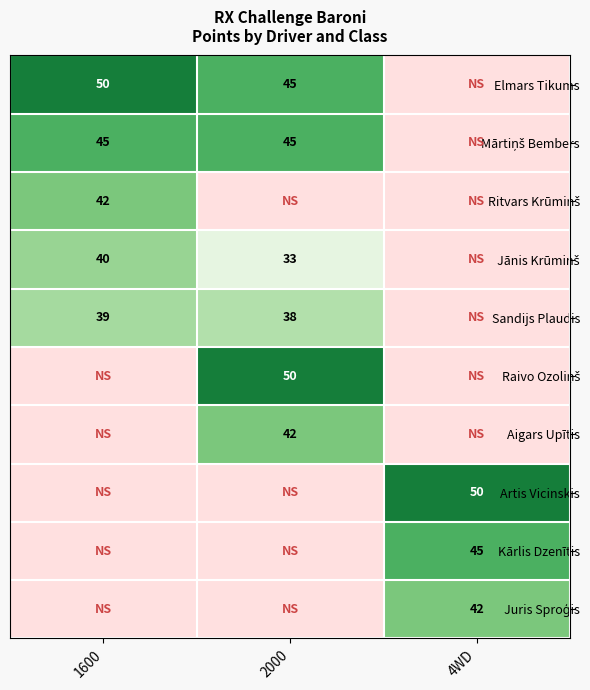

What is the sum of the Elmars Tikums values at 2000 and 1600?

95